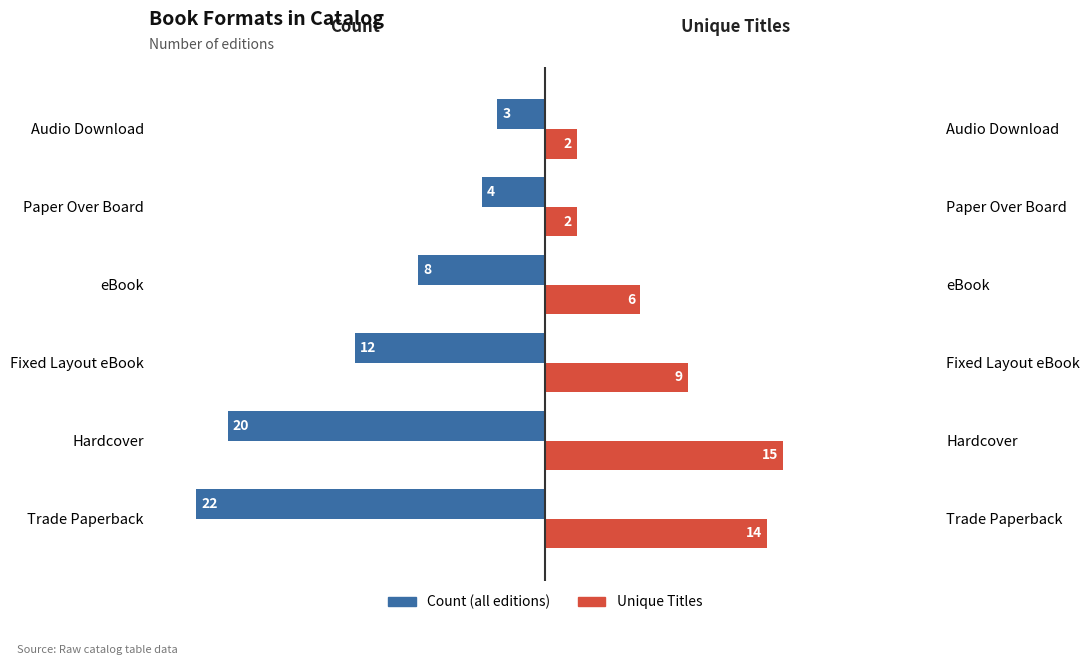

Count the number of categories in the chart.

6